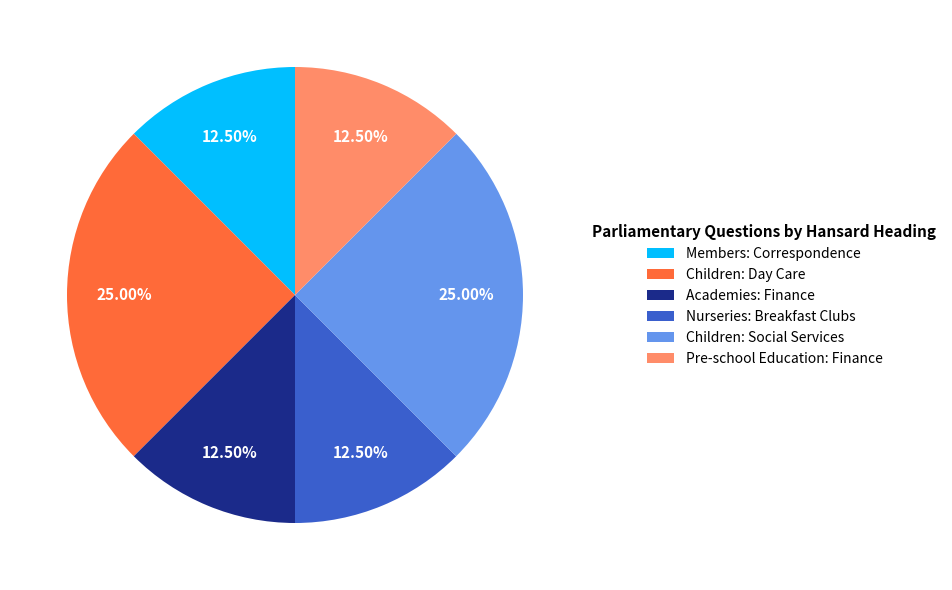

Do Pre-school Education: Finance and Children: Day Care together represent more than half of the pie?

No